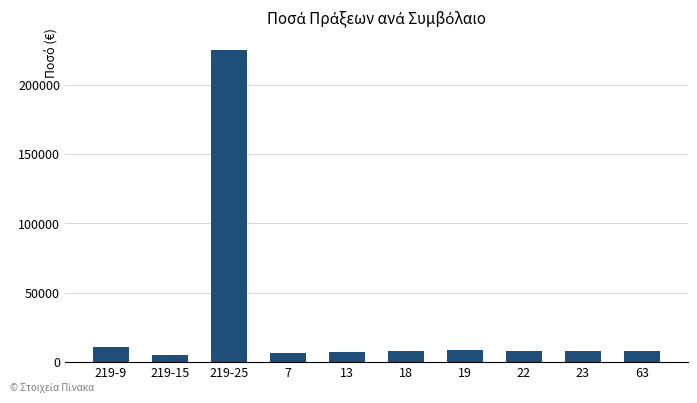

Is it true that the value at 219-25 is 59733.7?

False